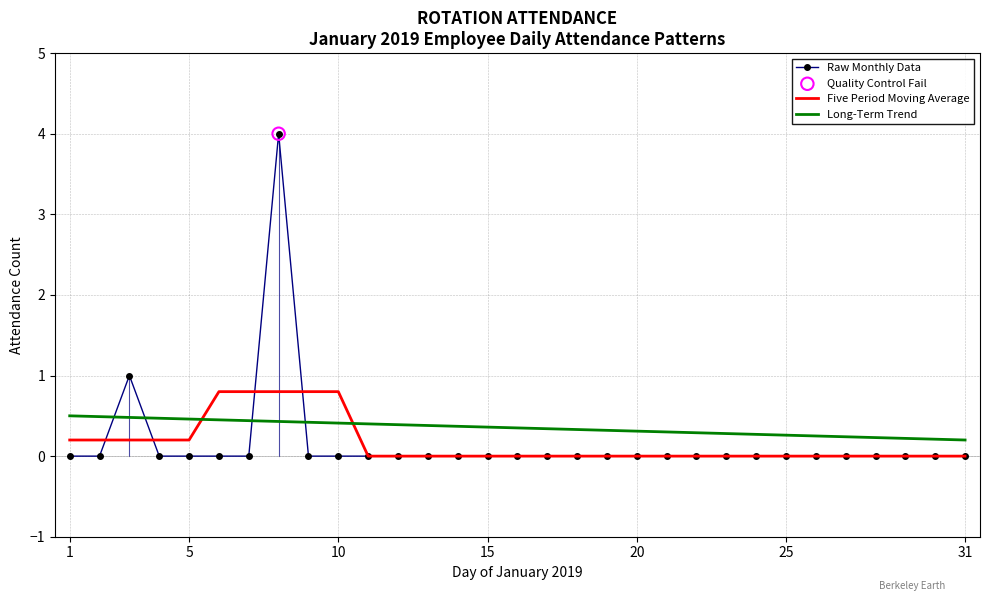

Which series has the largest range (max minus min)?

Raw Monthly Data